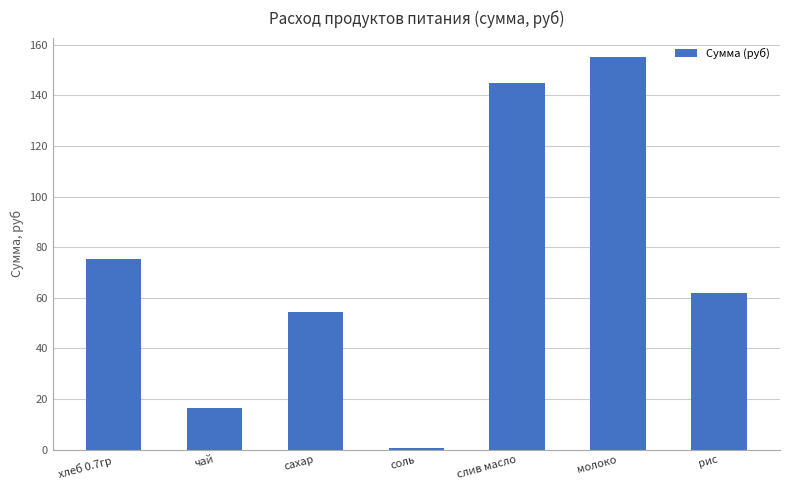

Rank the categories by value from highest to lowest.

молоко, слив масло, хлеб 0.7гр, рис, сахар, чай, соль